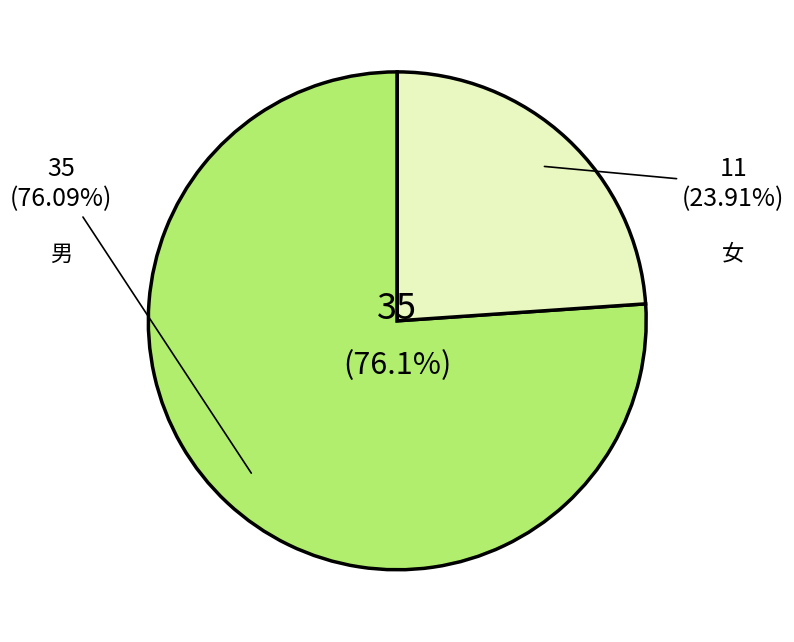

Rank the categories by value from highest to lowest.

男, 女